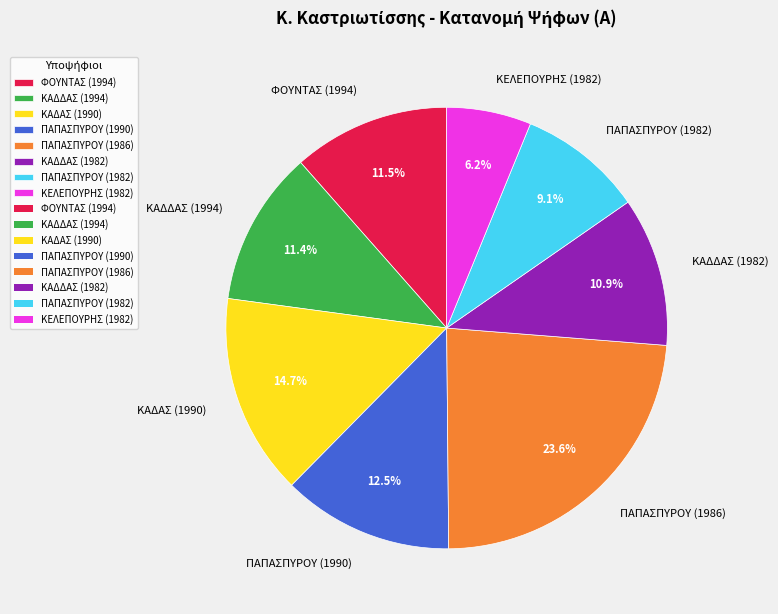

The ΦΟΥΝΤΑΣ (1994) slice represents 25% of the pie. True or false?

False